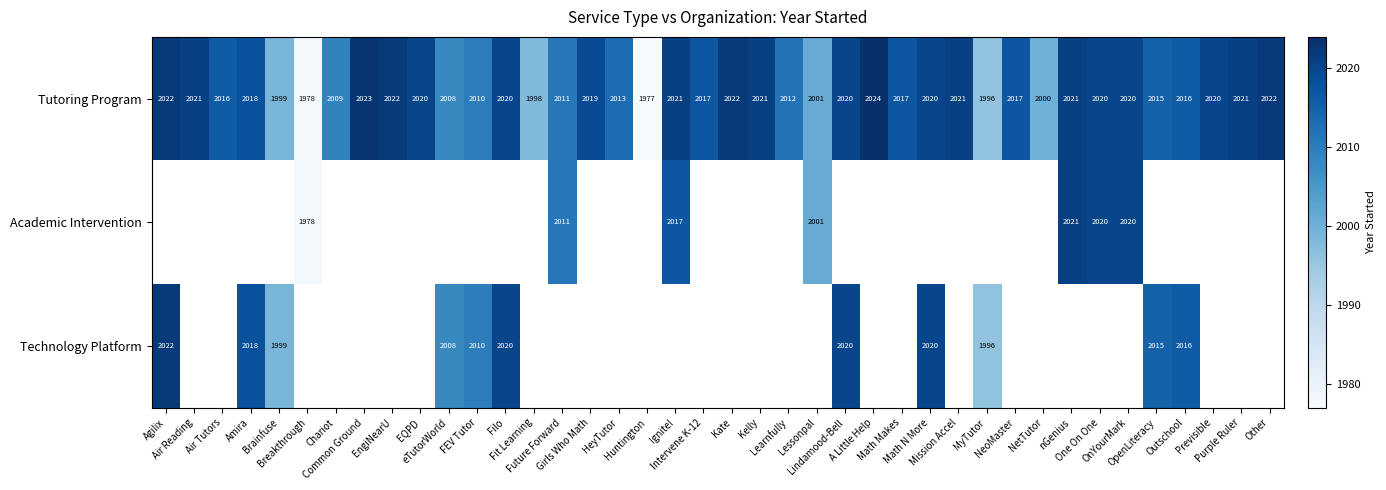

Which series has the largest total across all categories?

Tutoring Program